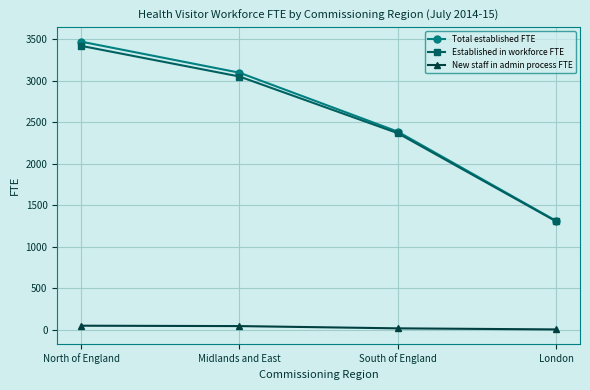

What are all the series names shown in the legend?

Total established FTE, Established in workforce FTE, New staff in admin process FTE